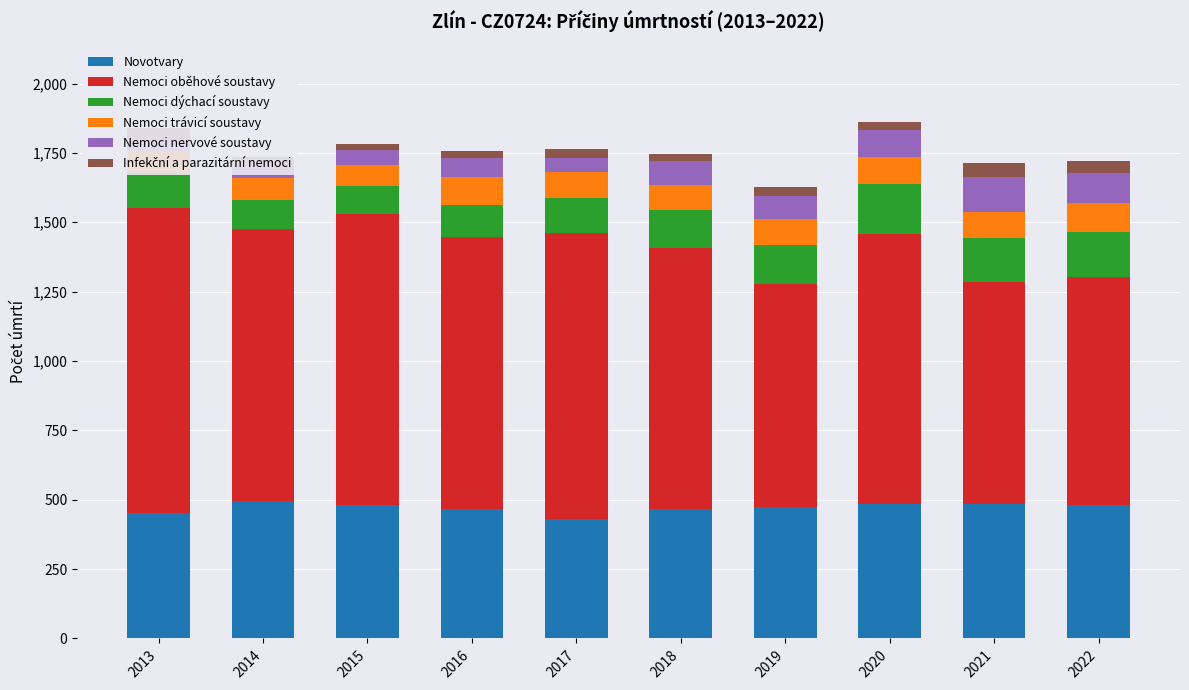

Which series has the largest total across all categories?

Nemoci oběhové soustavy